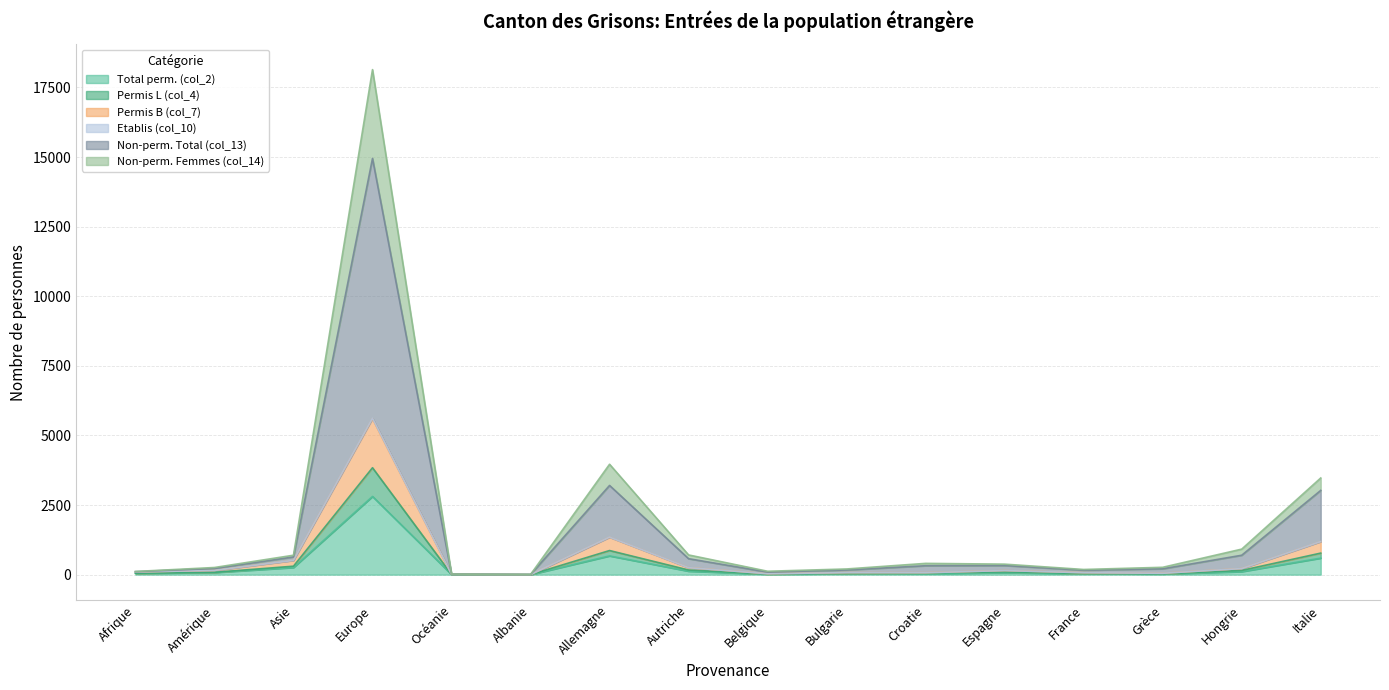

What is the minimum value shown in the chart?

1